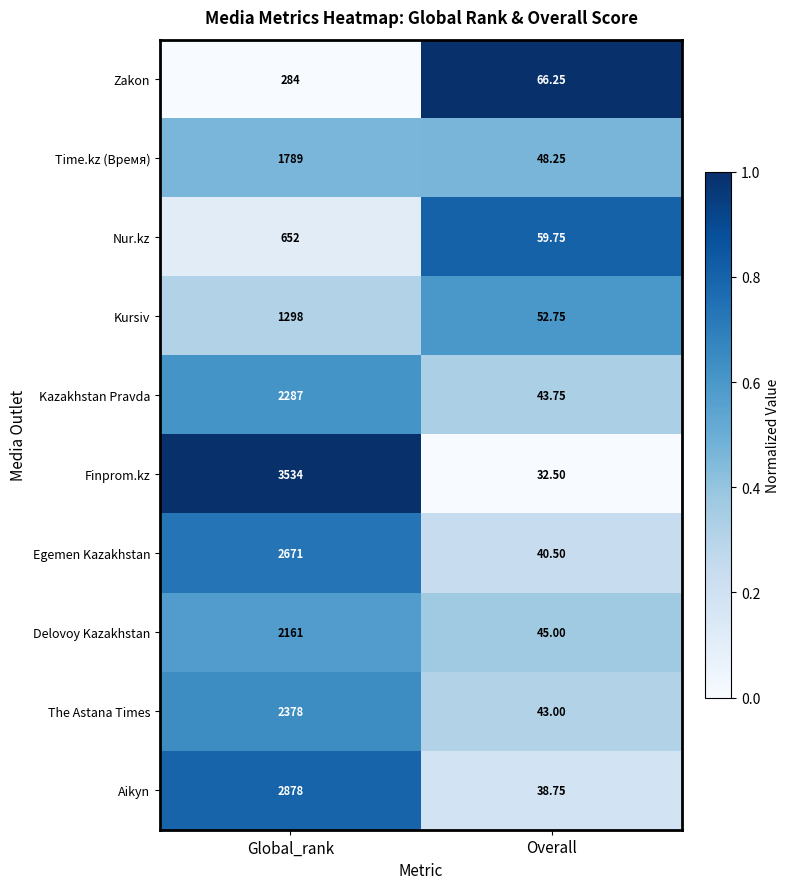

Count the number of categories in the chart.

2